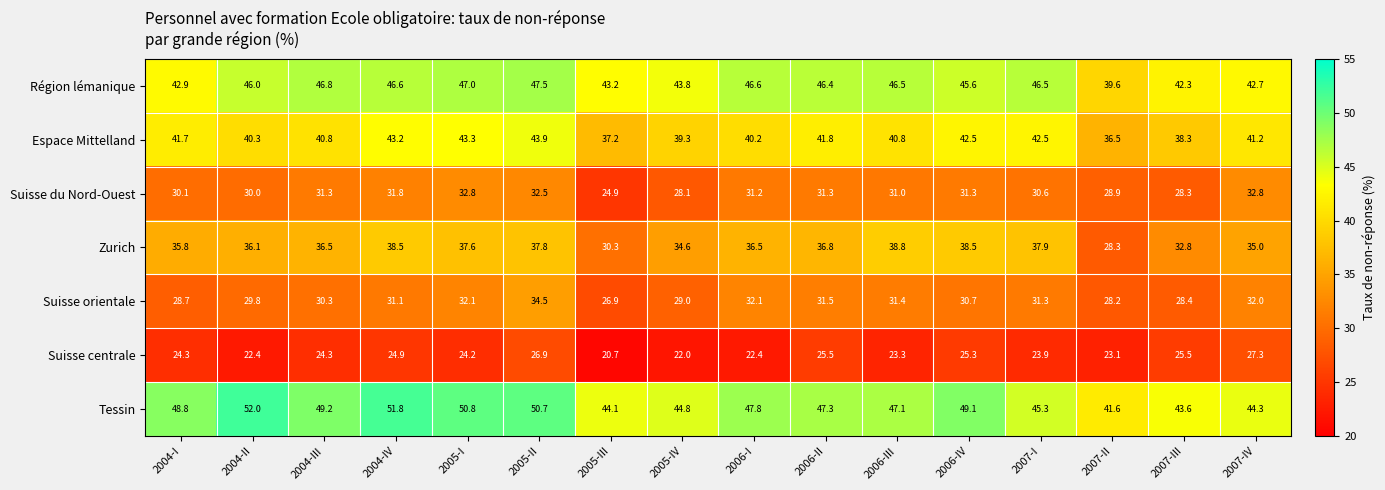

What is the difference between the highest and lowest values at 2005-III?

23.4